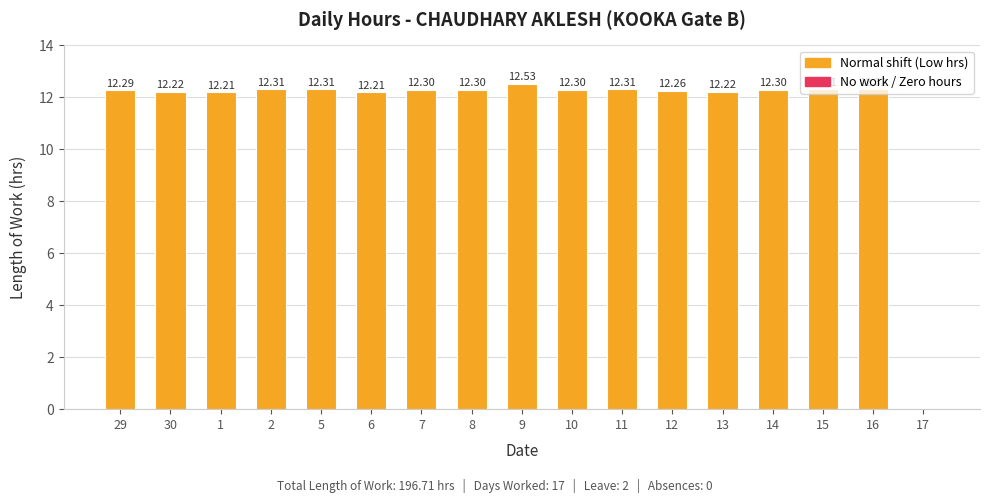

What is the sum of all values?

196.7